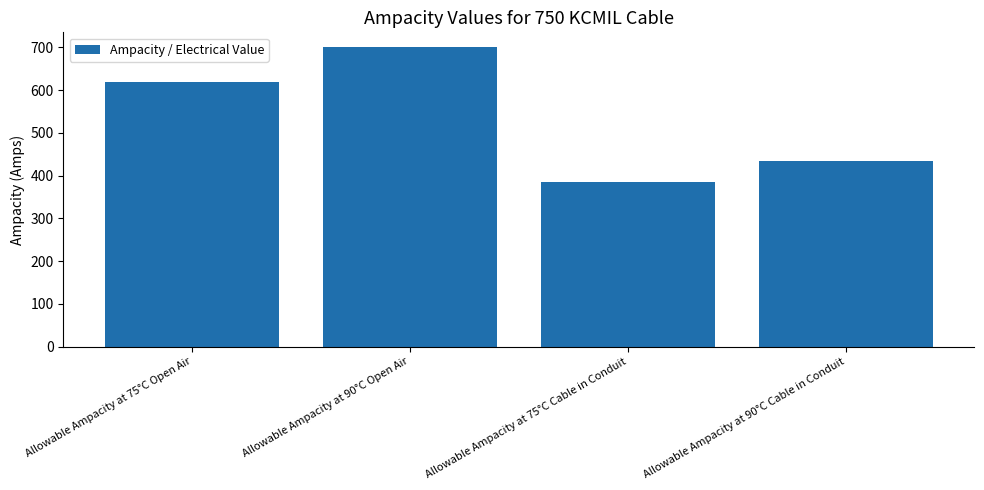

List the labels in order of value, largest first.

Allowable Ampacity at 90°C Open Air, Allowable Ampacity at 75°C Open Air, Allowable Ampacity at 90°C Cable in Conduit, Allowable Ampacity at 75°C Cable in Conduit